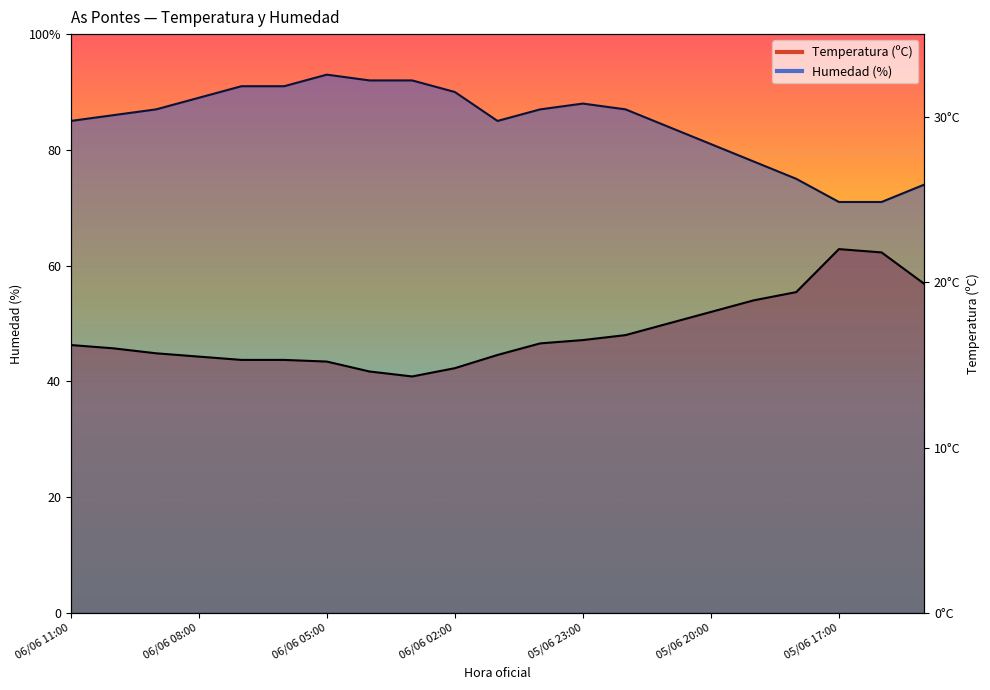

Count the number of data series in this chart.

2